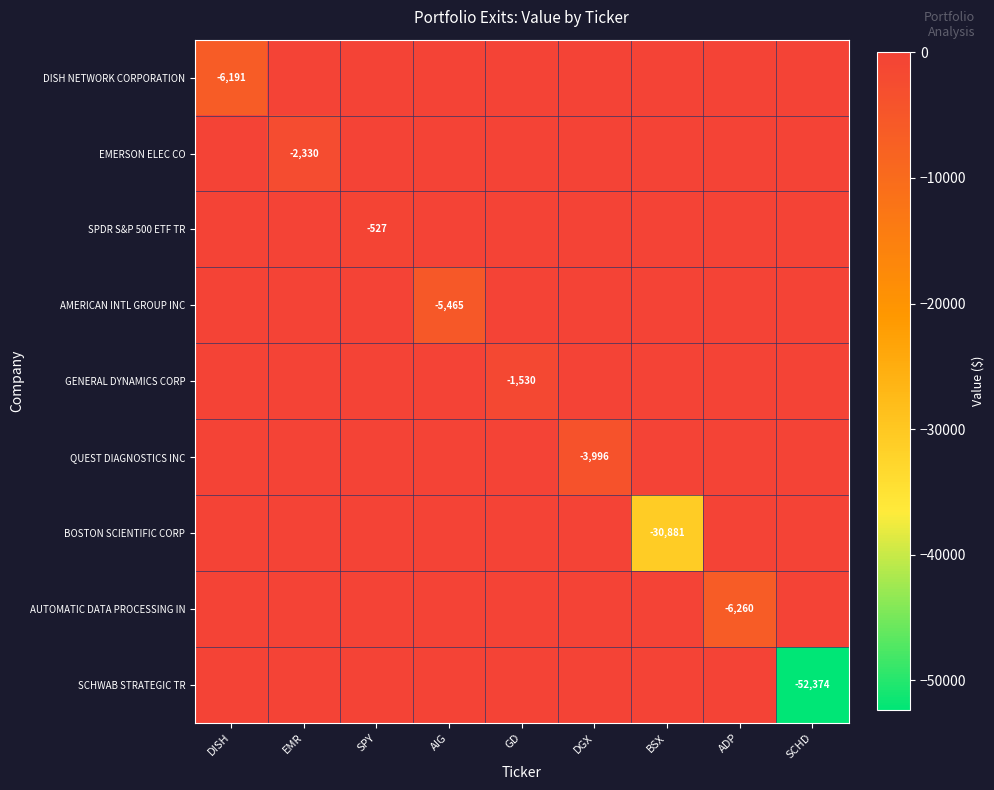

Between GD and BSX, which is larger?

GD